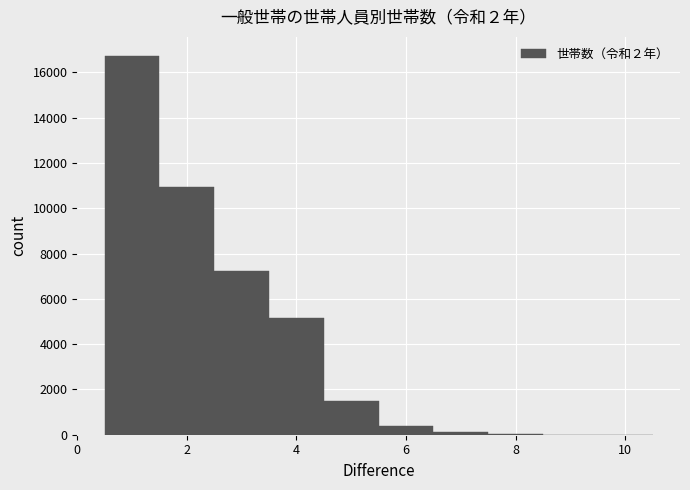

Over which range of the x-axis is the bar tallest?

0.5 to 1.5